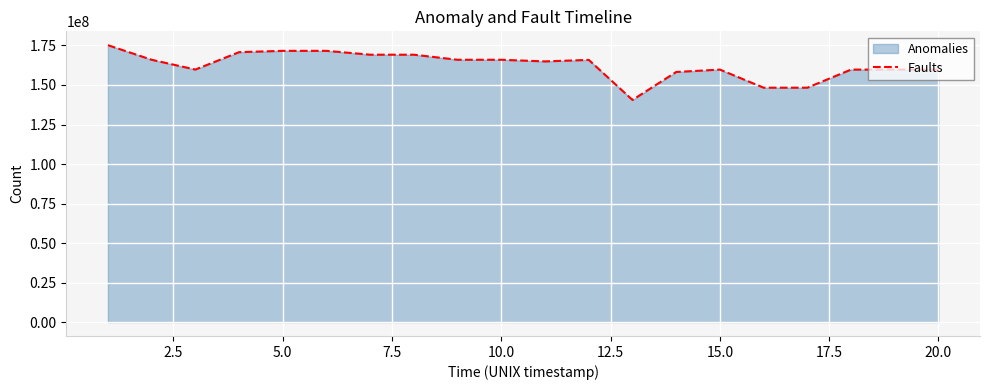

What is the difference between the maximum and minimum values?

34646847